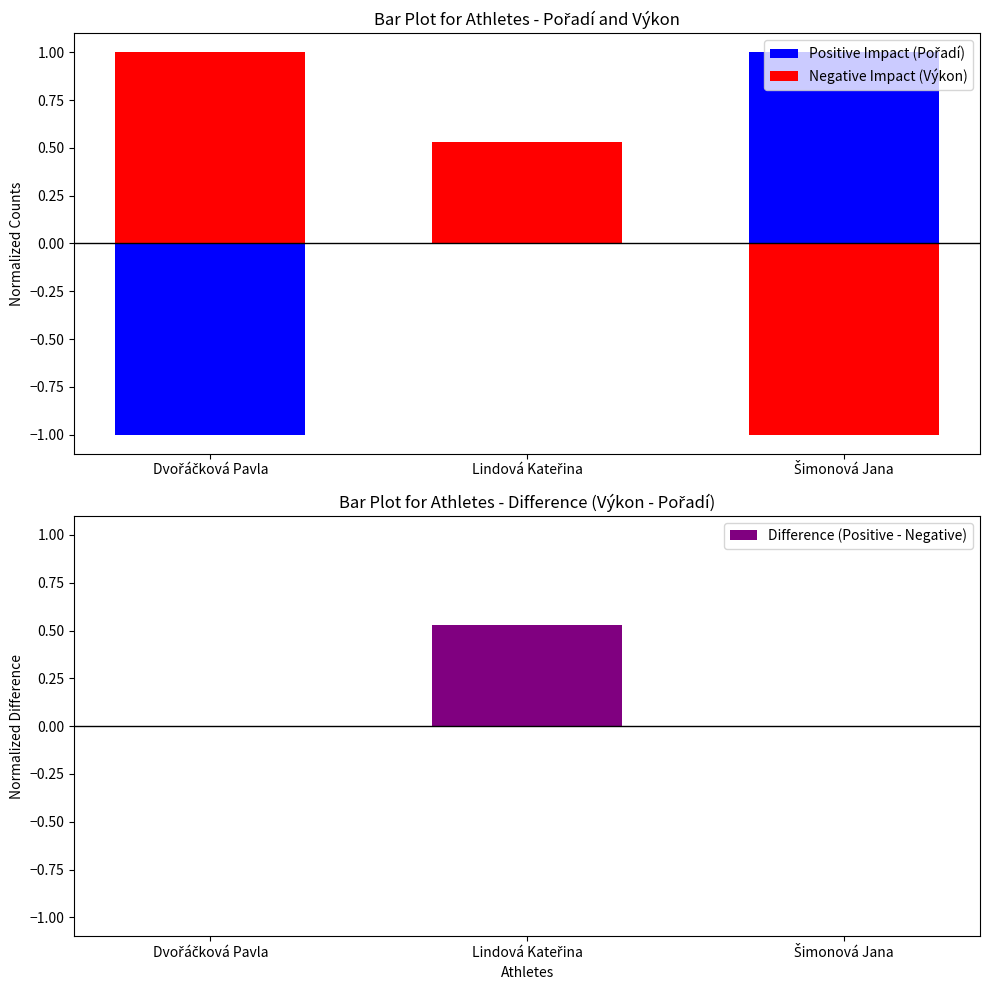

Reading right to left, what are all the values shown in this chart?

Positive Impact (Pořadí): Šimonová Jana=1.0	Lindová Kateřina=0.0	Dvořáčková Pavla=-1.0
Negative Impact (Výkon): Šimonová Jana=-1.0	Lindová Kateřina=0.5	Dvořáčková Pavla=1.0
Difference (Positive - Negative): Šimonová Jana=0.0	Lindová Kateřina=0.5	Dvořáčková Pavla=0.0